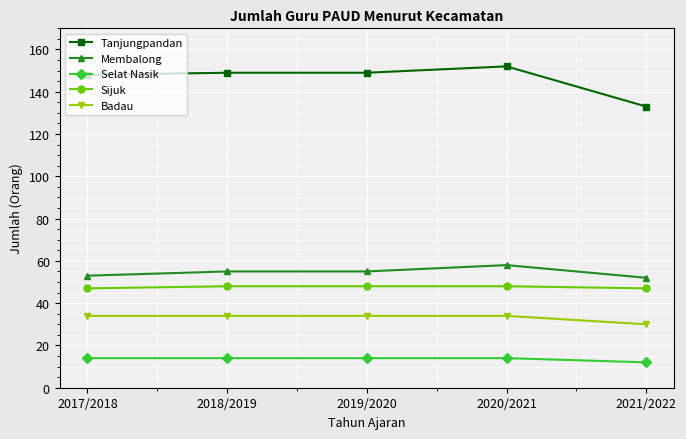

At how many categories does at least one series exceed 68?

5